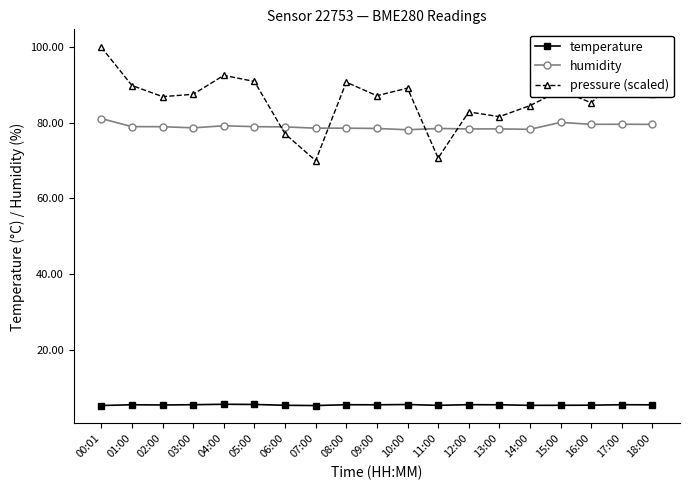

At which category does the chart reach its peak across all series?

00:01